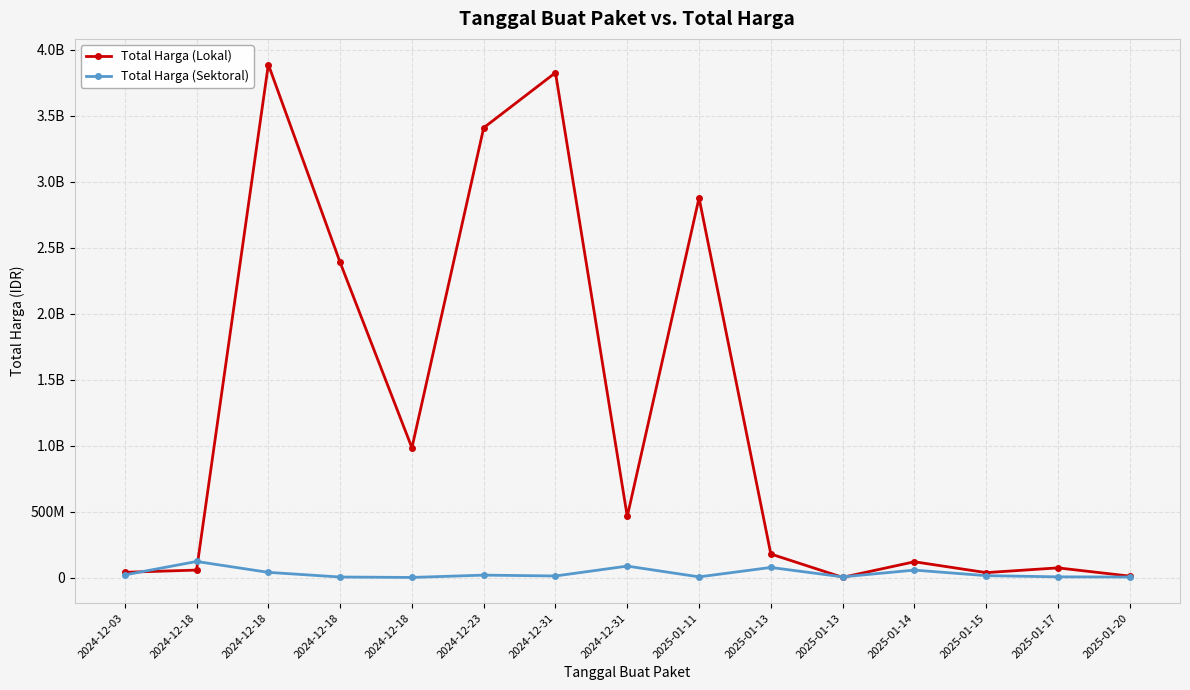

Is this an area chart (filled region under the line)?

No